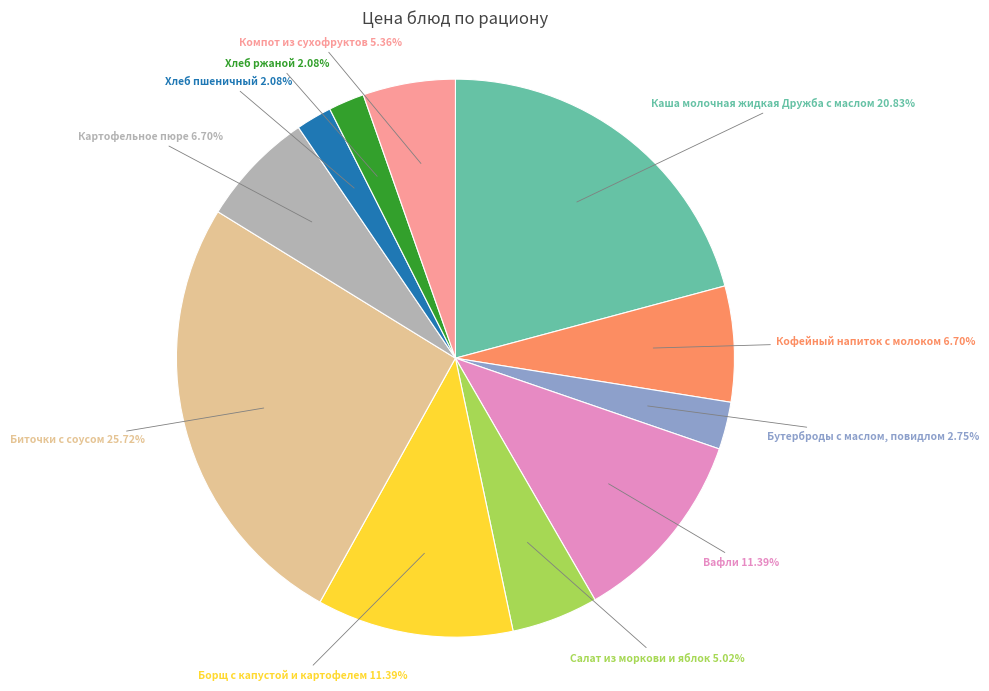

Does any single category account for the majority?

No